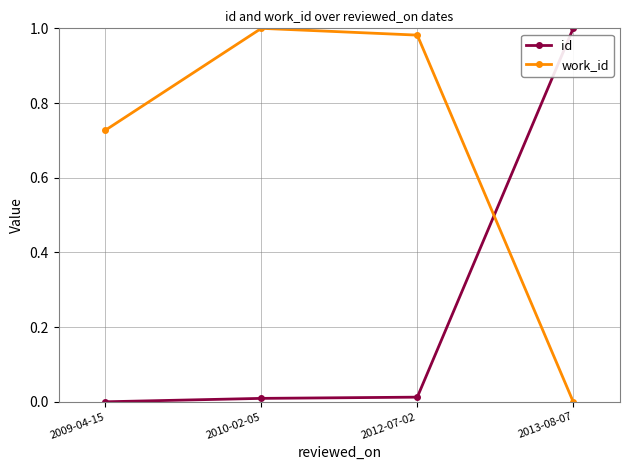

What is the sum of all work_id values?

2.7